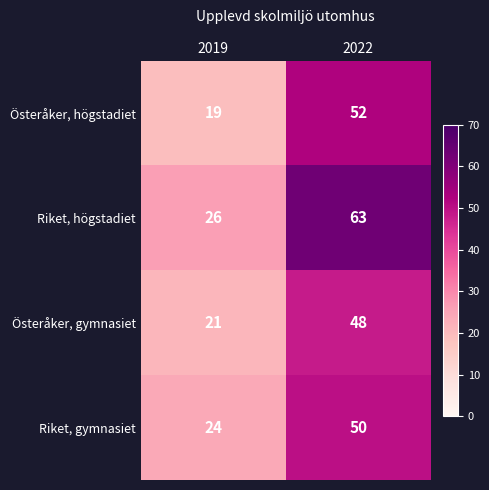

At which category is the sum across all series the highest?

2022